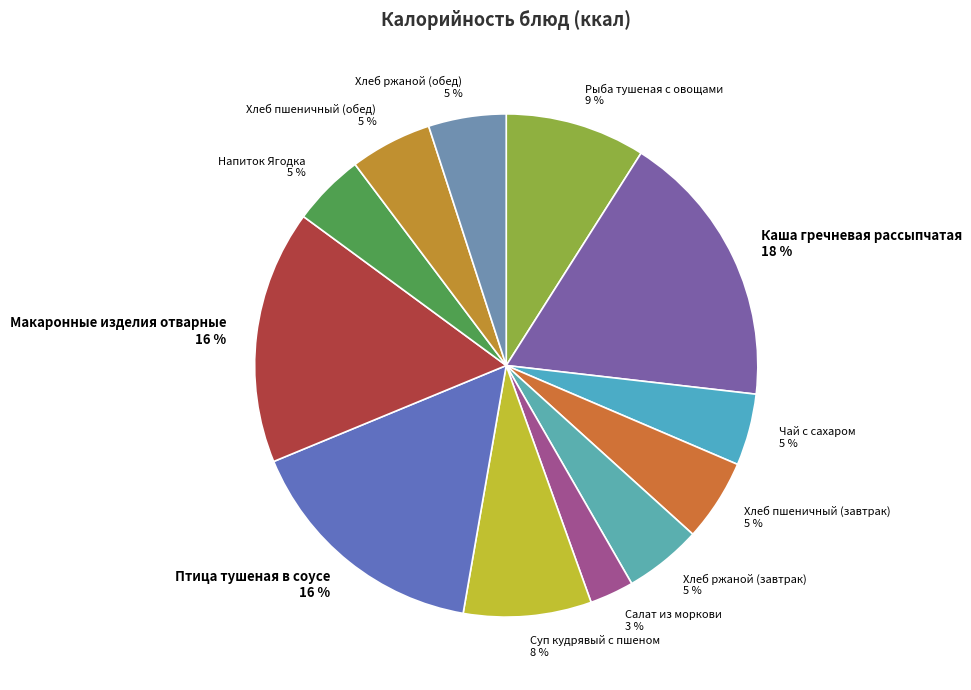

What is the largest slice in the pie chart?

Каша гречневая рассыпчатая